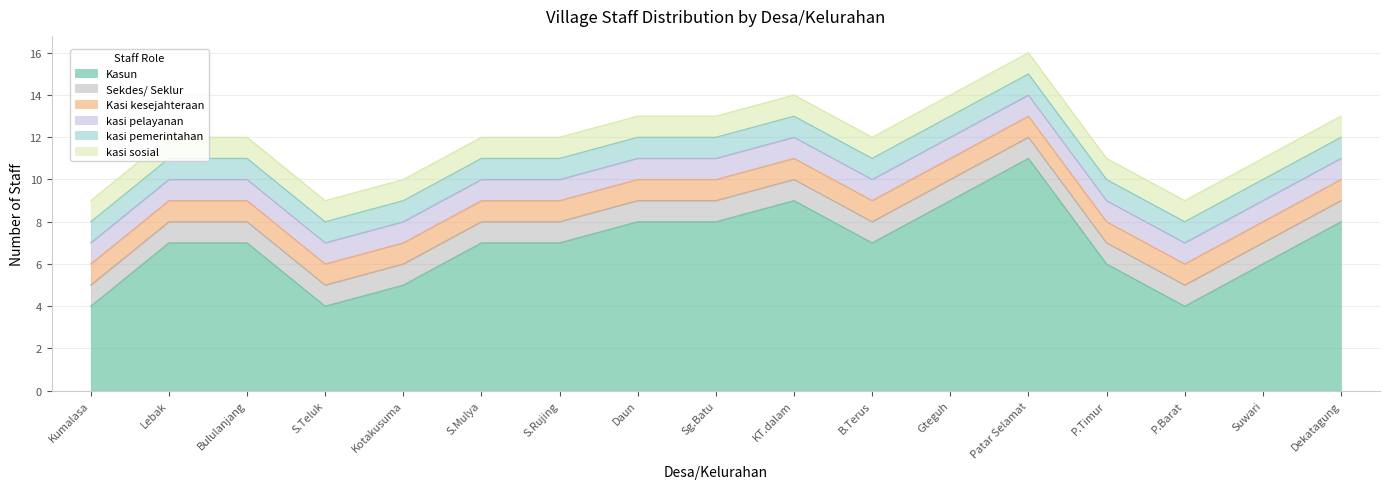

Rank the categories by kasi pemerintahan value from lowest to highest.

Kumalasa, Lebak, Bululanjang, S.Teluk, Kotakusuma, S.Mulya, S.Rujing, Daun, Sg.Batu, KT.dalam, B.Terus, Gteguh, Patar Selamat, P.Timur, P.Barat, Suwari, Dekatagung